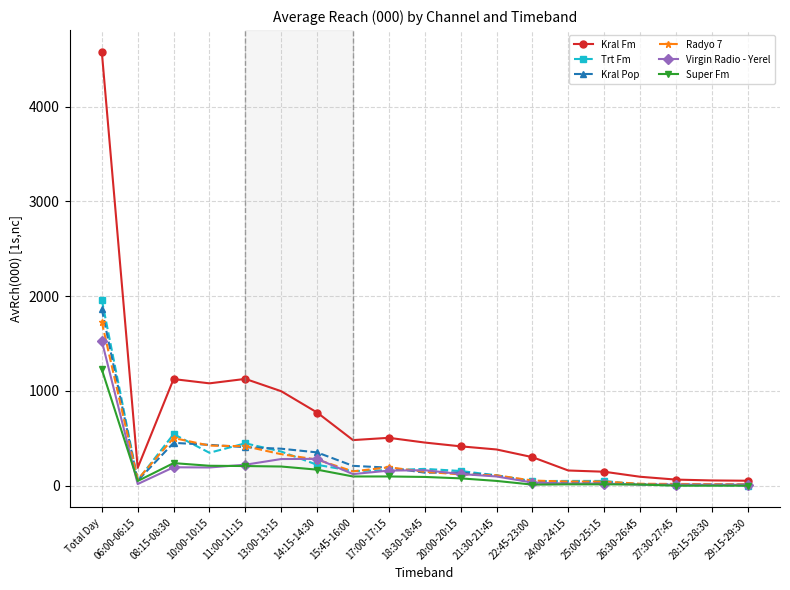

What is the greatest value displayed?

4580